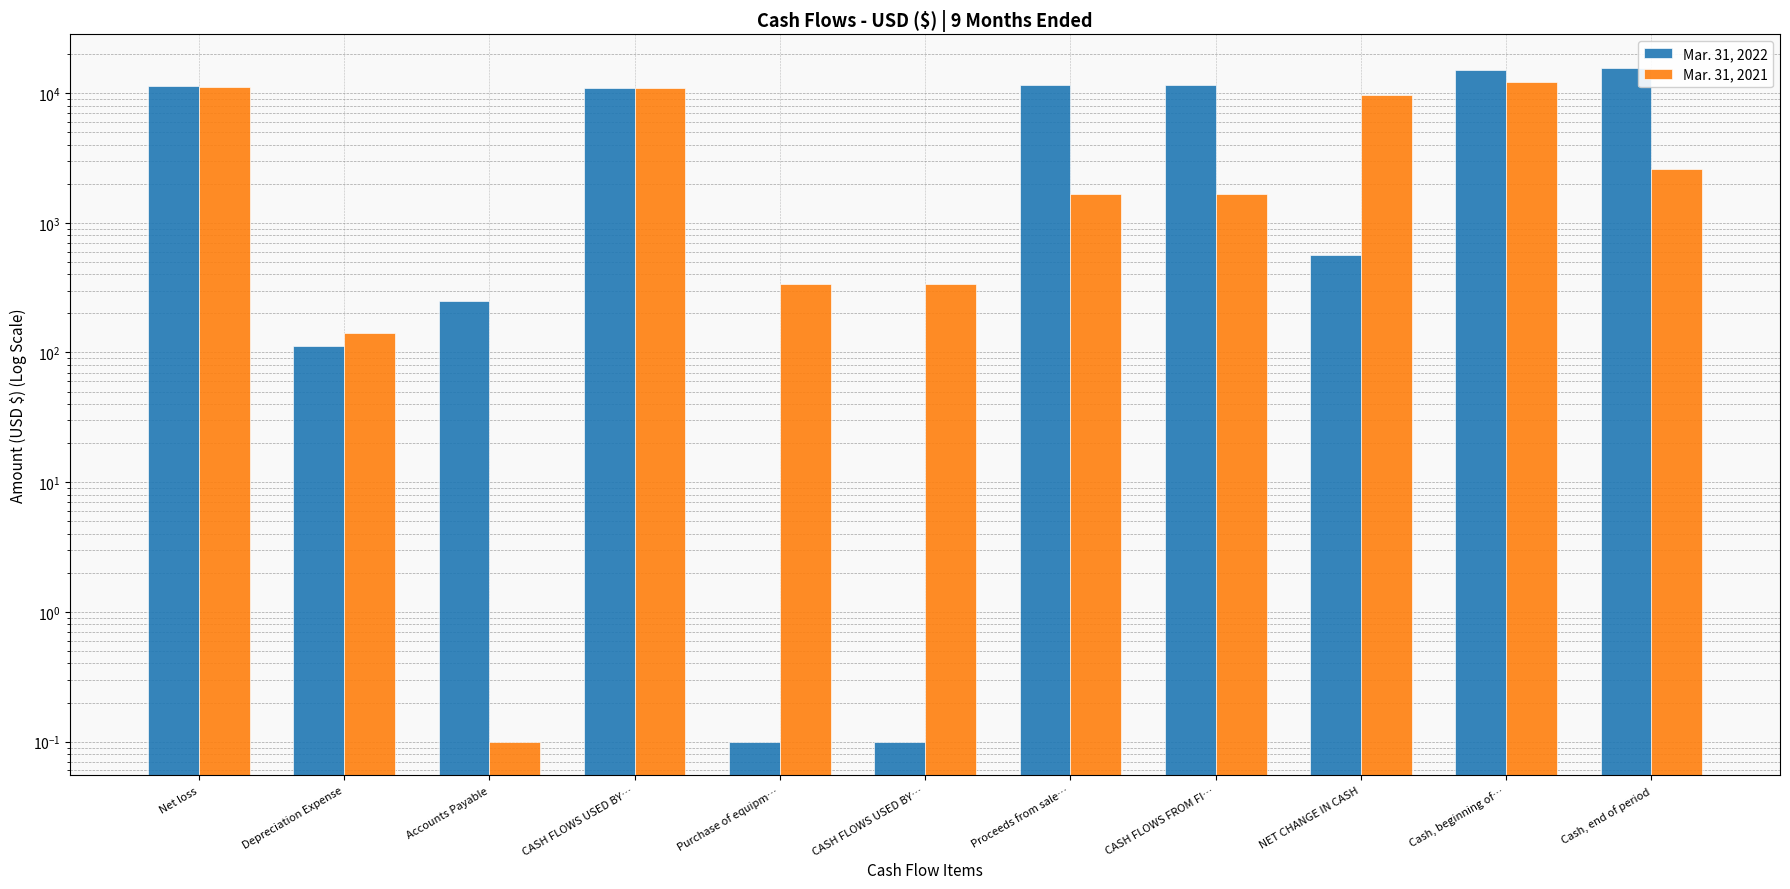

Is the value of Mar. 31, 2021 at CASH FLOWS FROM FI… greater than the value of Mar. 31, 2022 at Accounts Payable?

Yes